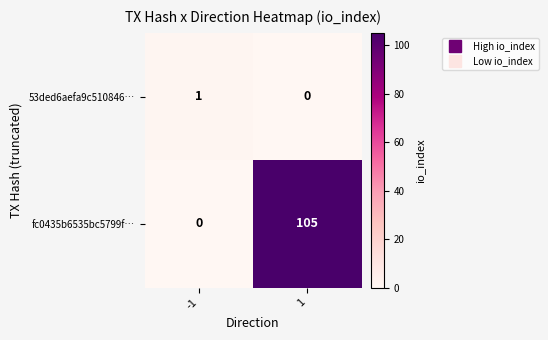

Rank the series by their maximum value, from highest to lowest.

fc0435b6535bc5799f…, 53ded6aefa9c510846…